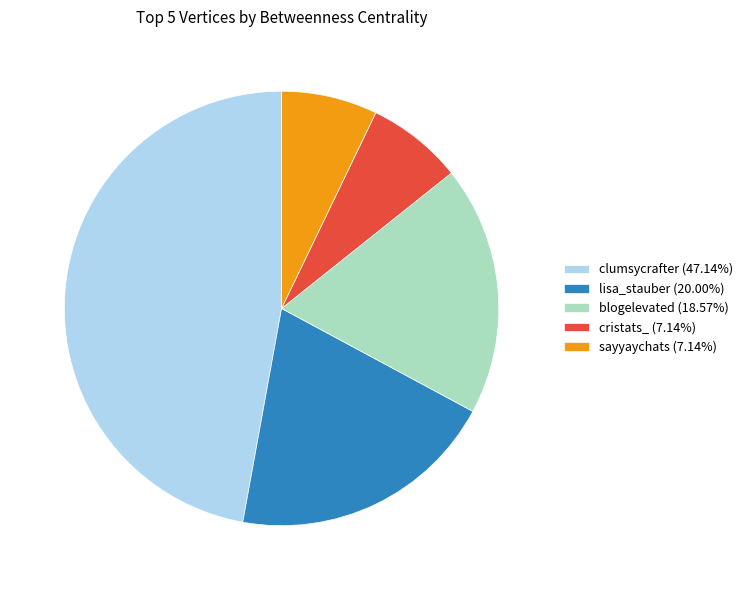

Is there any slice that represents more than half of the pie?

No